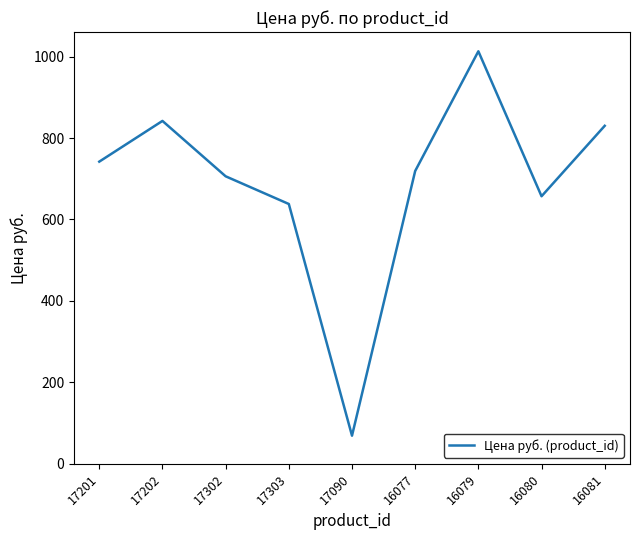

At which label is the value closest to 541?

17303